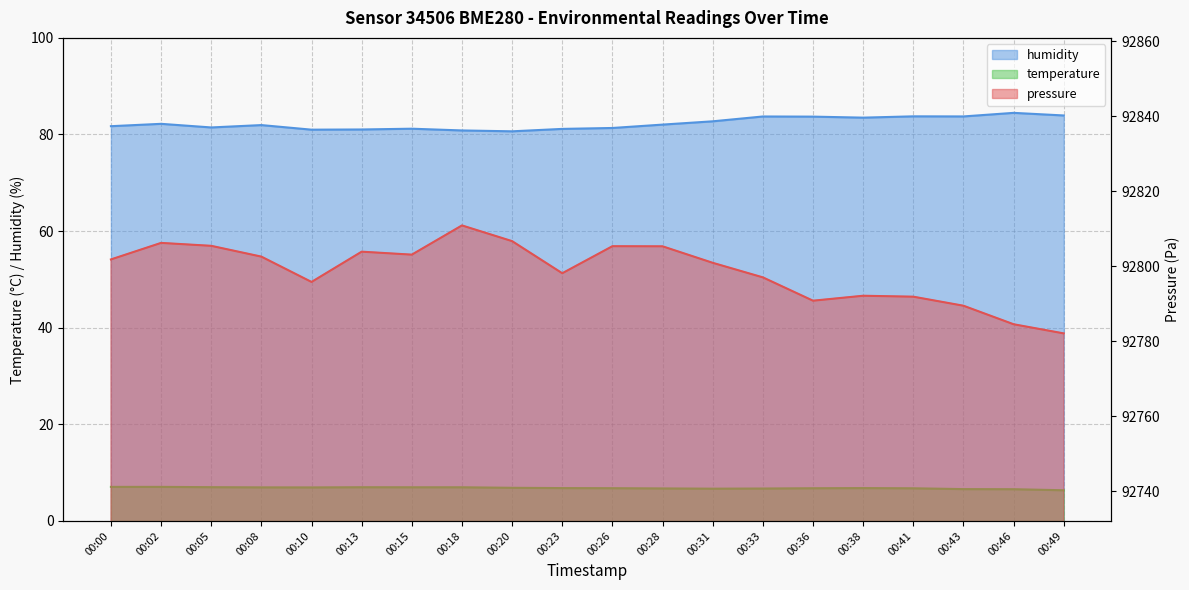

At how many categories does at least one series exceed 68230?

20